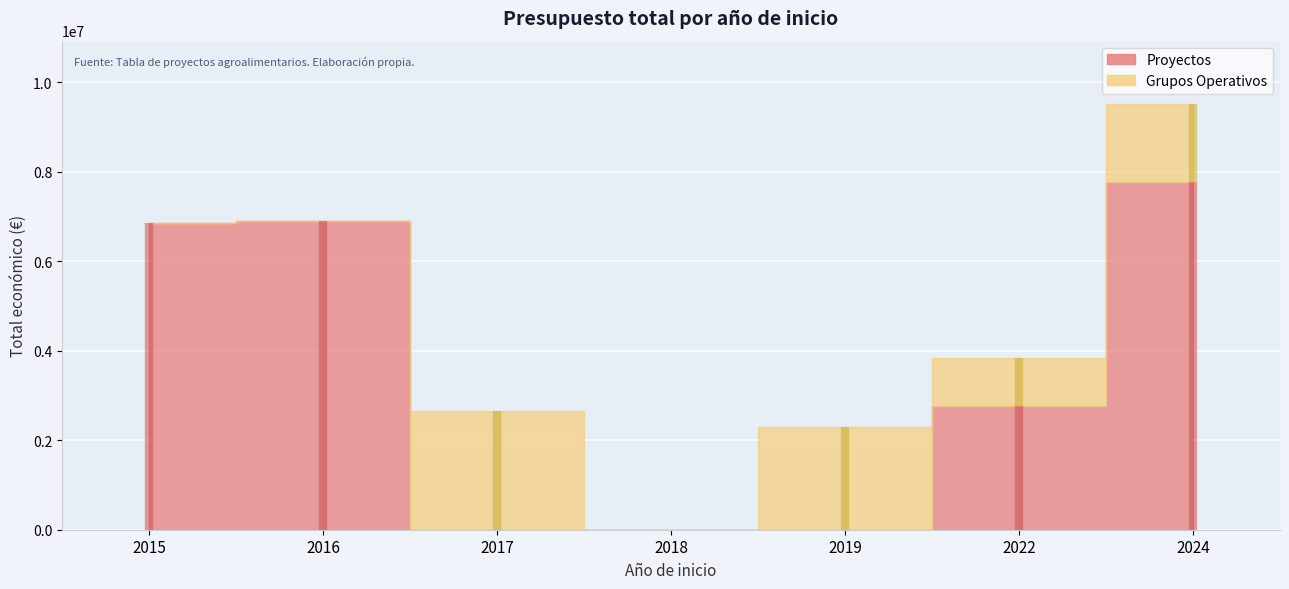

At which category does Total economico reach its first local valley?

2018